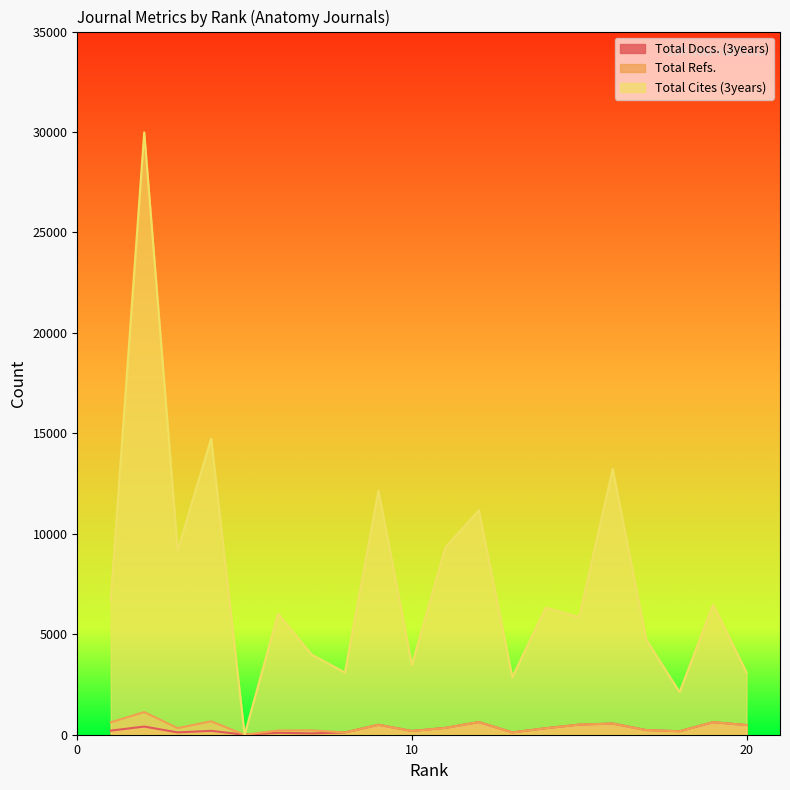

How many lines are shown in the chart?

3